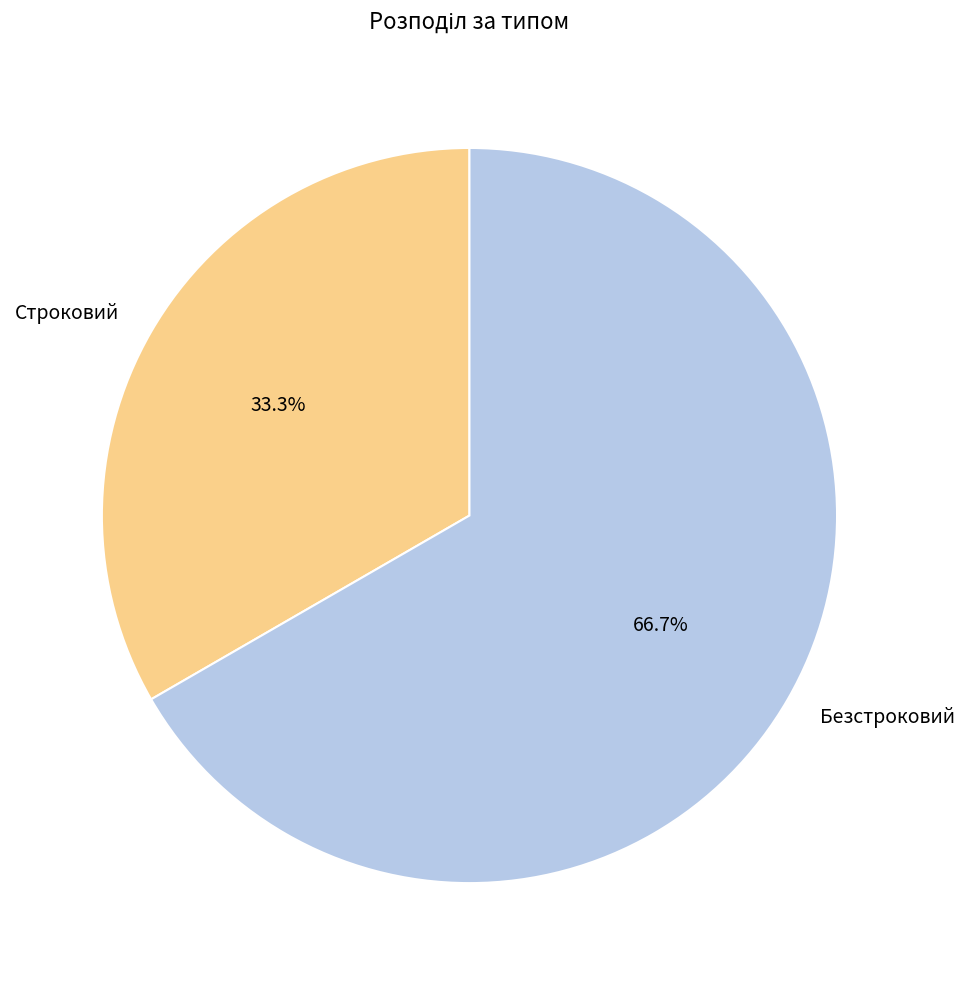

To the nearest percent, what is the combined percentage of Безстроковий and Строковий?

100%